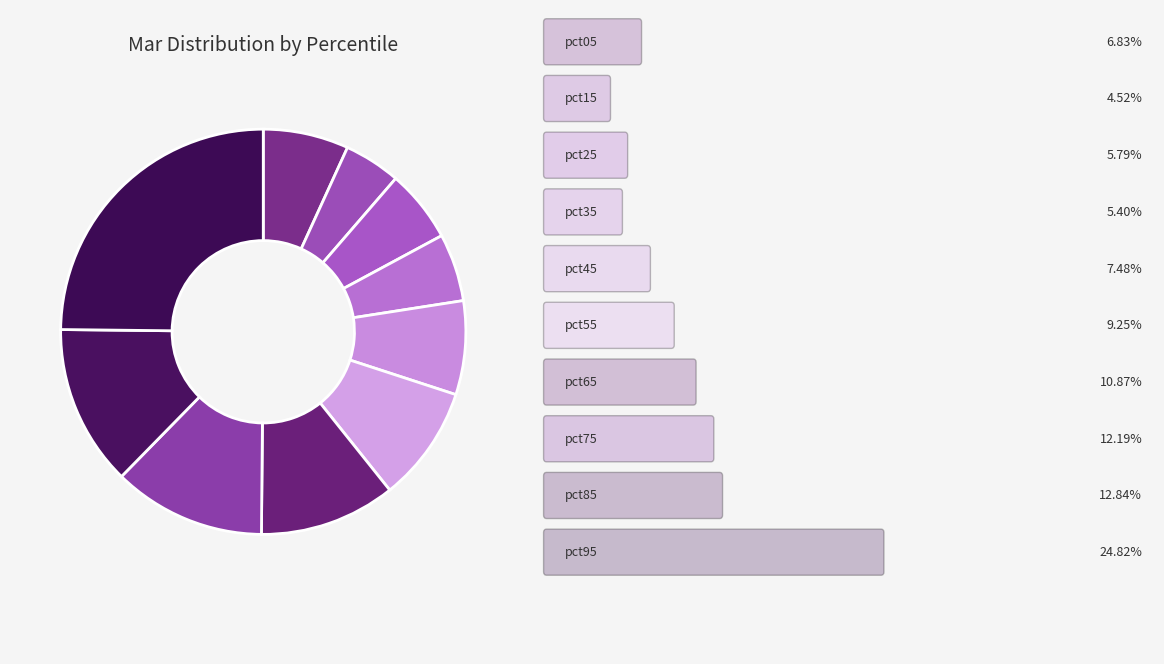

How many segments does this pie chart have?

10